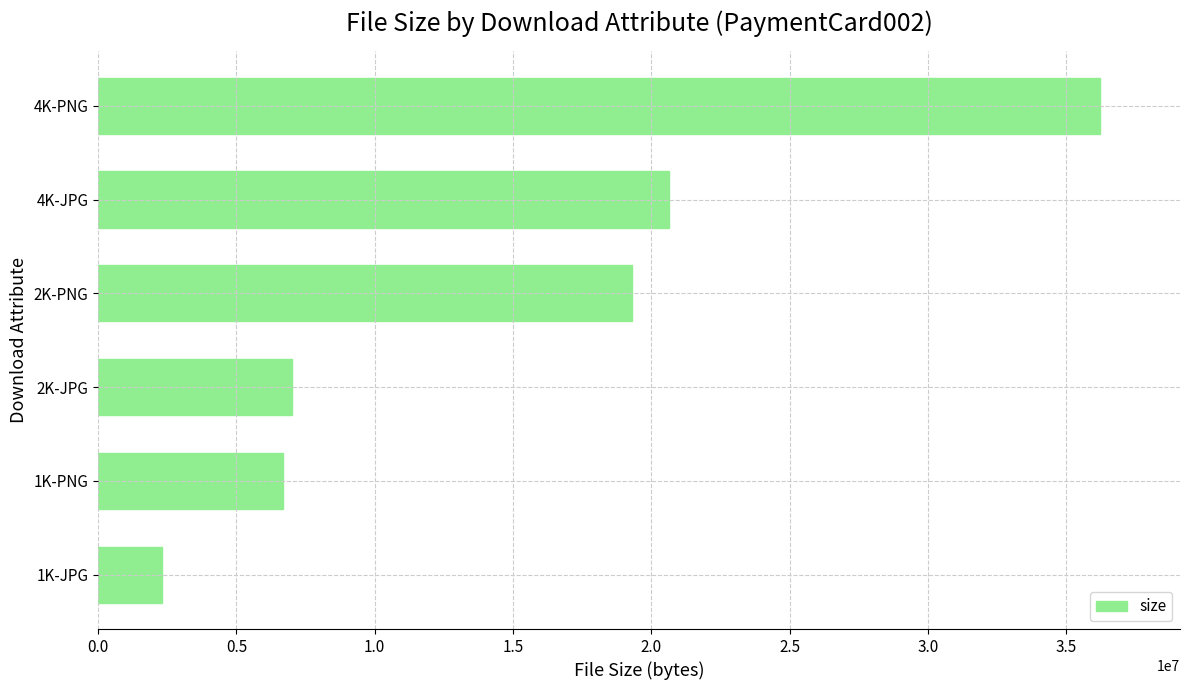

Which category has the lowest value across all series?

1K-JPG